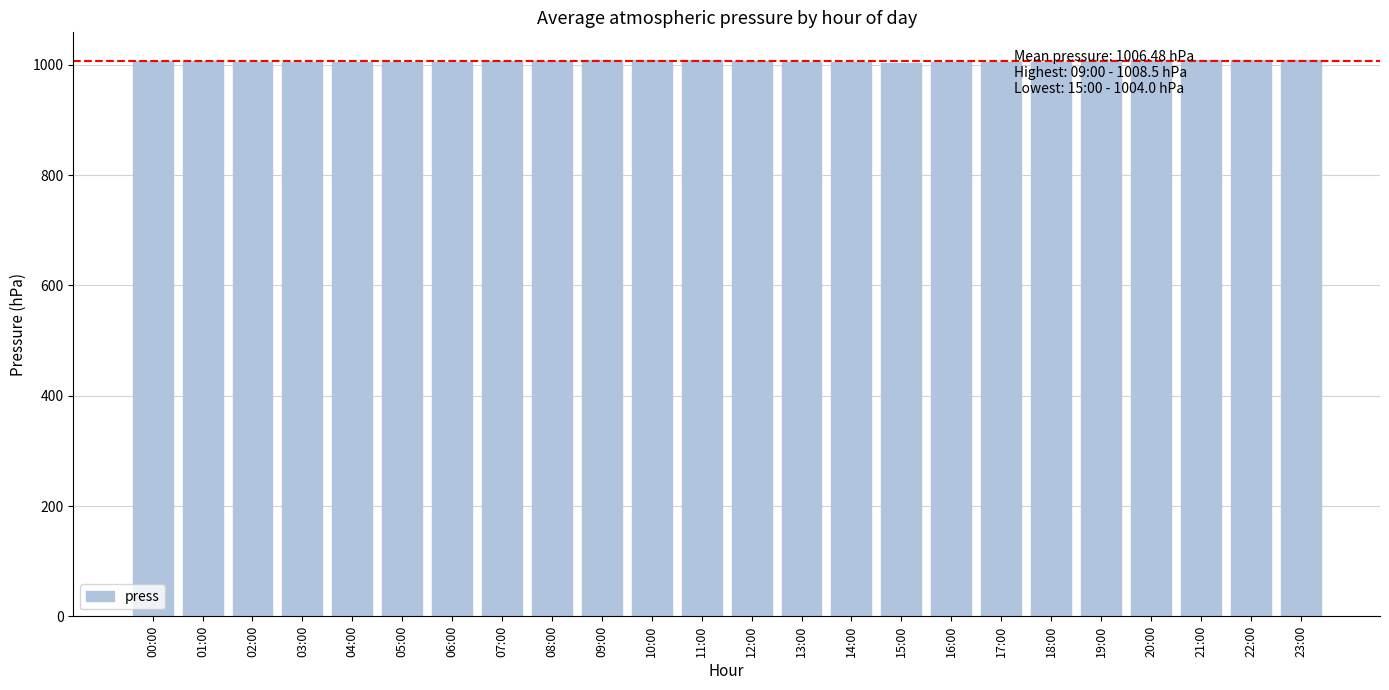

What is the ratio of the value at 21:00 to the value at 04:00?

1.0